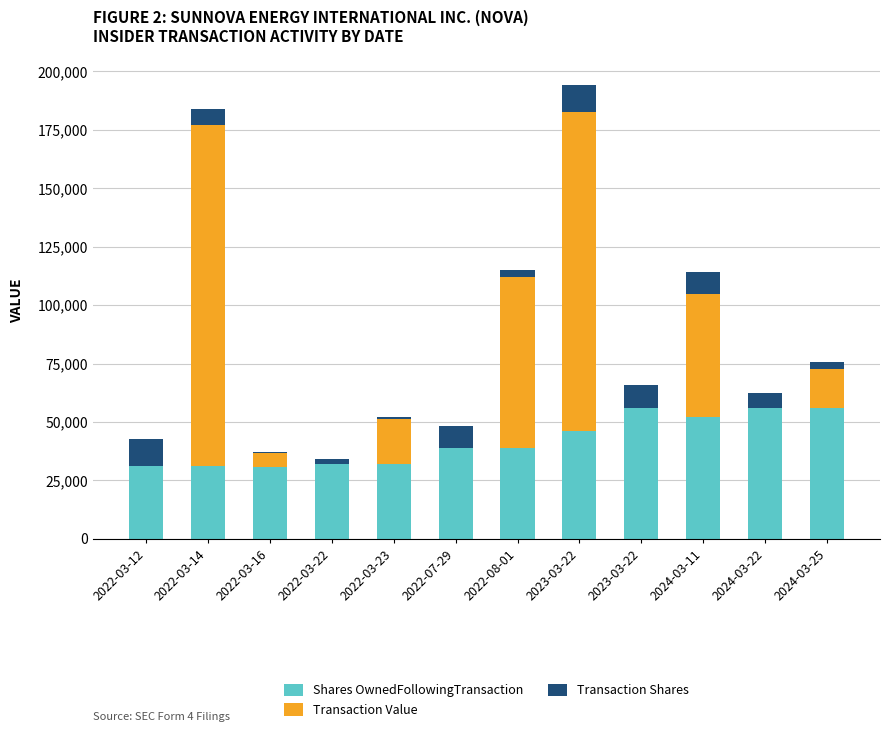

Does the chart contain stacked bars?

Yes